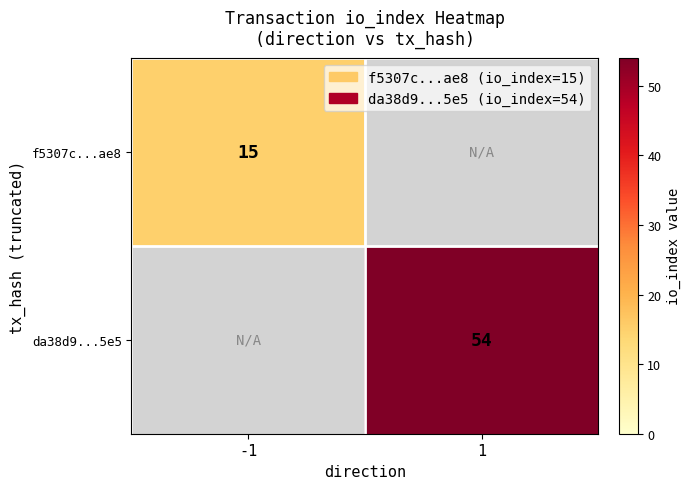

True or false: da38d9...5e5 has a value of 54 at 1.

True